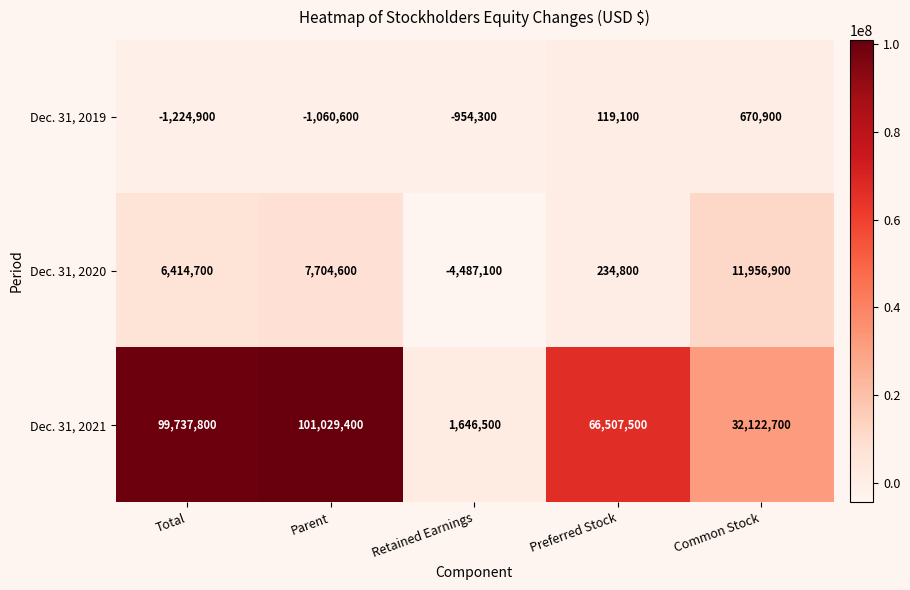

What is the average value of the Dec. 31, 2019 series?

-489960